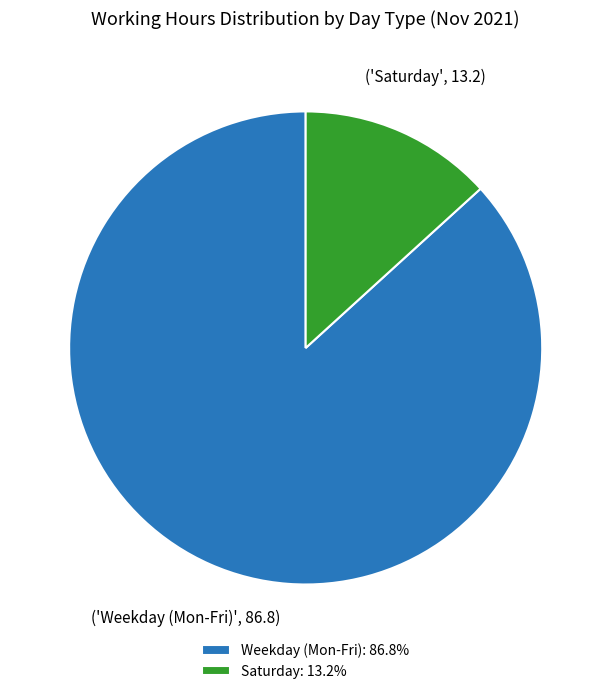

Is Saturday: 13.2% the majority of the pie?

No